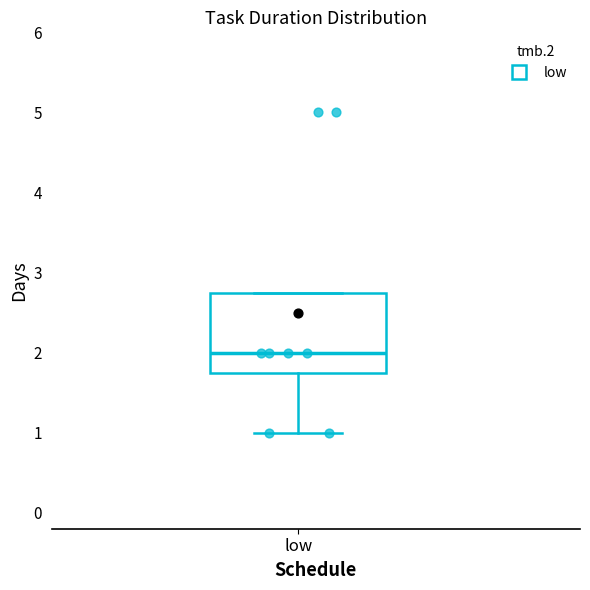

Read this box plot against the y-axis: the position of the median line, the range covered by the box, and the ends of both whiskers. The values are not printed on the chart, so give them approximately, as read against the axis.

median 2.0, box 1.8 to 2.8, whiskers 1.0 to 2.8